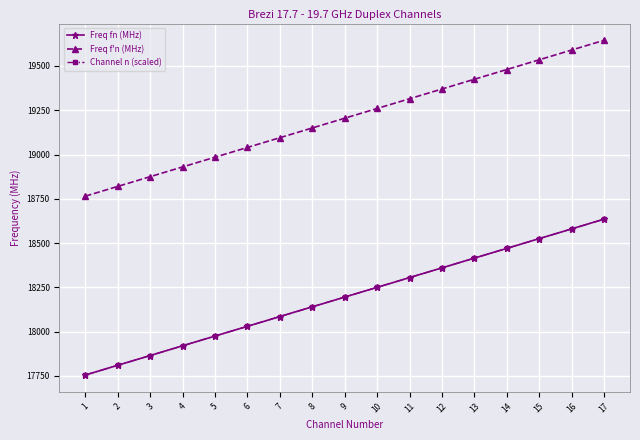

Does the chart have visible grid lines?

Yes